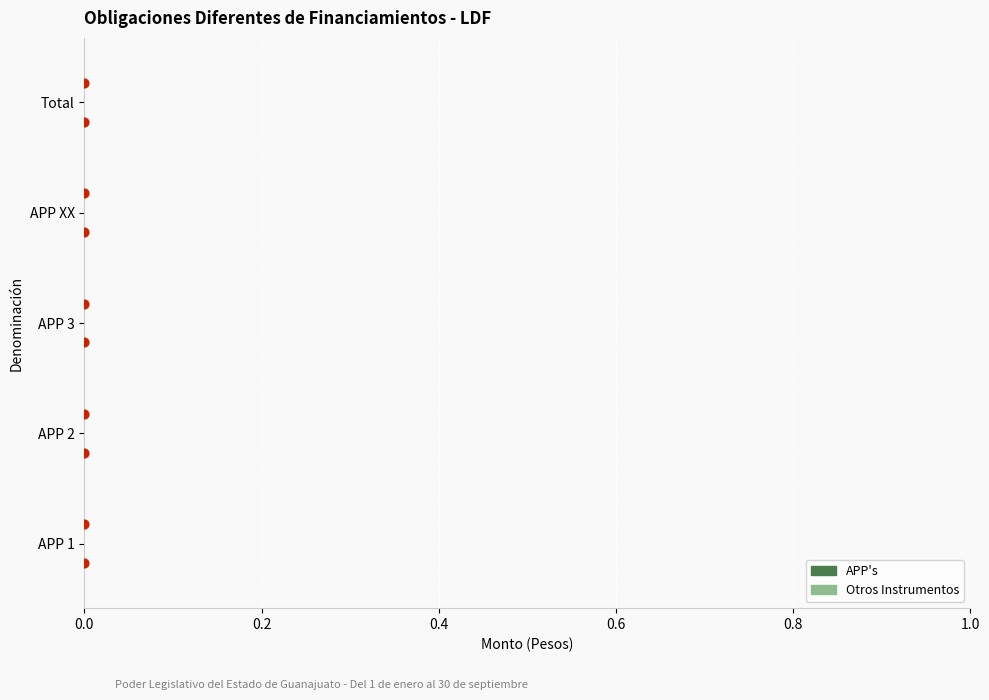

Which series contains the lowest Y value?

APP's (punto)